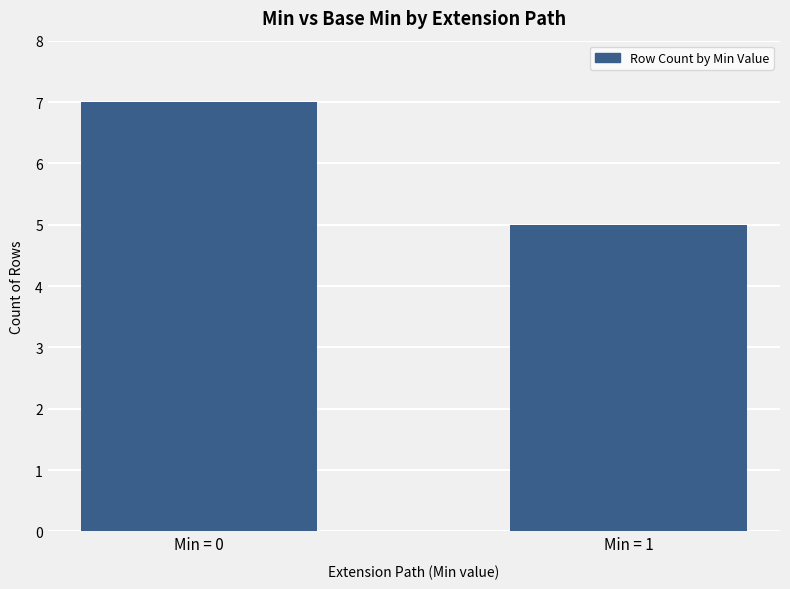

What is the smallest value displayed?

5